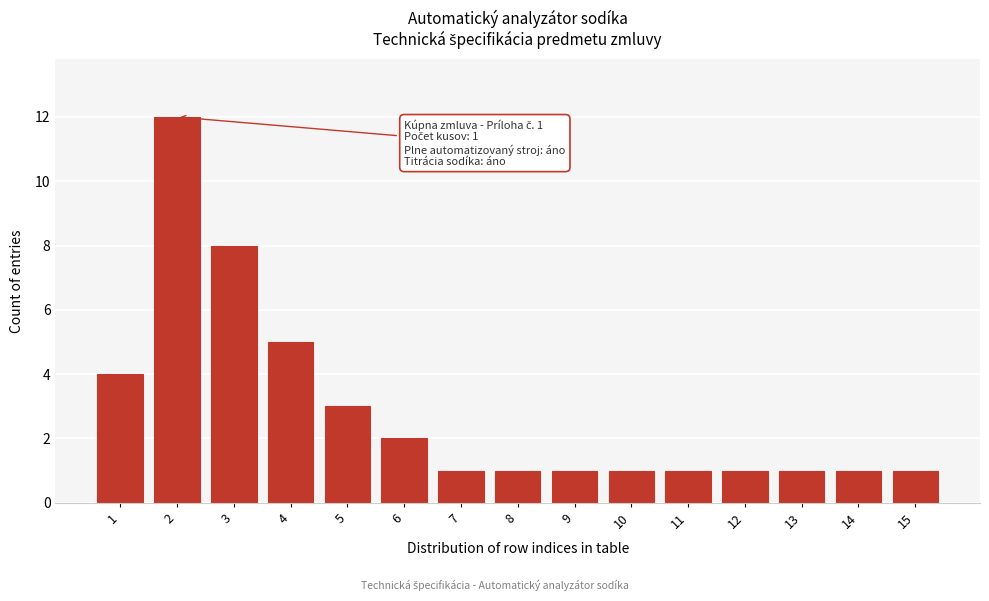

Reading left to right, list all the values displayed in this chart.

4	12	8	5	3	2	1	1	1	1	1	1	1	1	1